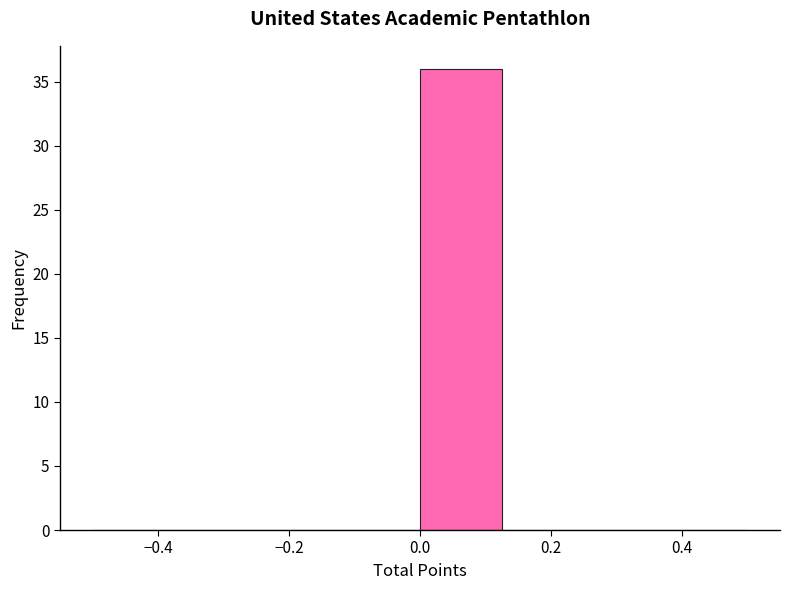

Reading left to right, list every bar in this chart as the range it spans on the x-axis followed by its height. Neither the bar edges nor the heights are printed on the chart, so give them approximately, as read against the axes.

-0.500 to -0.375: 0
-0.375 to -0.250: 0
-0.250 to -0.125: 0
-0.125 to 0.000: 0
0.000 to 0.125: 36
0.125 to 0.250: 0
0.250 to 0.375: 0
0.375 to 0.500: 0